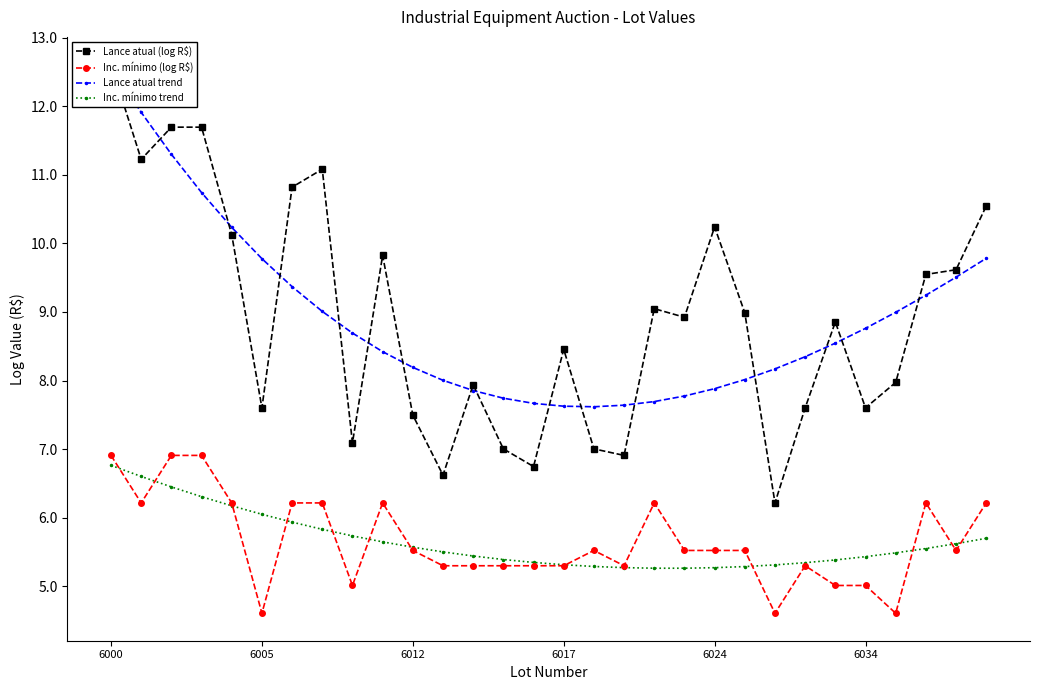

Rank the series at 6005 from lowest to highest value.

Inc. mínimo (log R$), Inc. mínimo trend, Lance atual (log R$), Lance atual trend